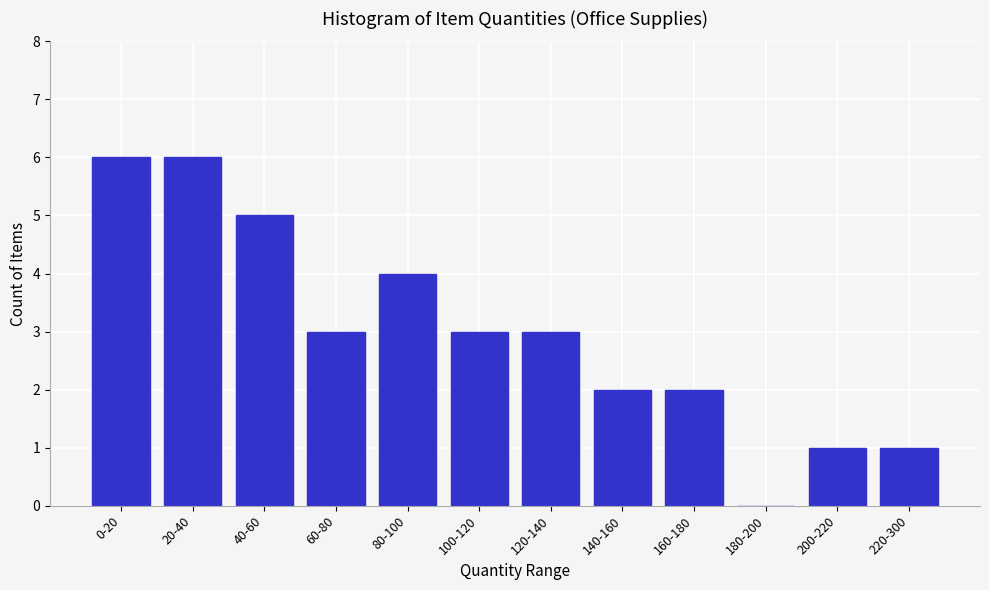

Reading right to left, what are all the values shown in this chart?

220-300=1	200-220=1	180-200=0	160-180=2	140-160=2	120-140=3	100-120=3	80-100=4	60-80=3	40-60=5	20-40=6	0-20=6